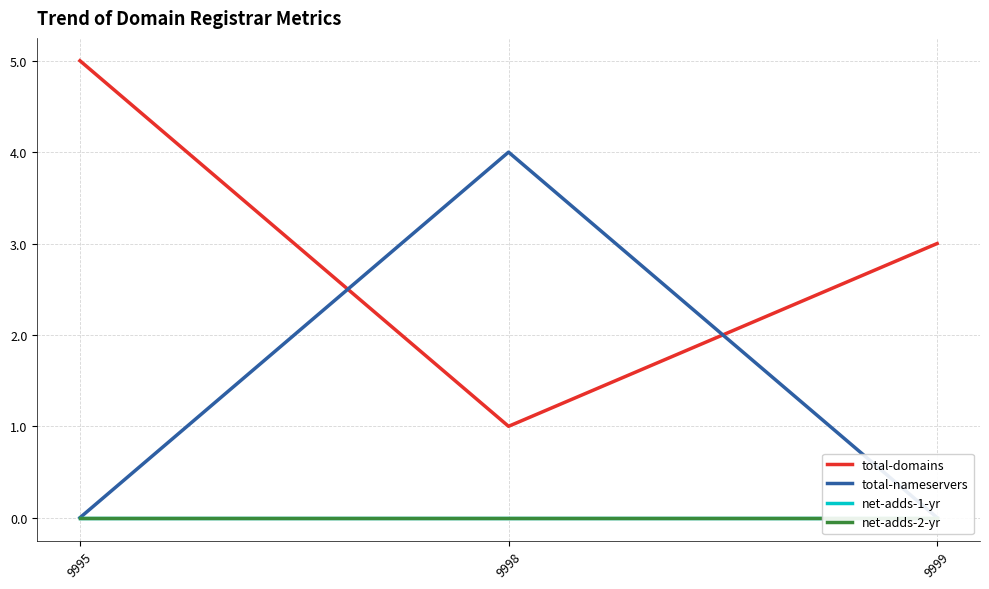

True or false: total-domains has a value of 5 at 9995.

True